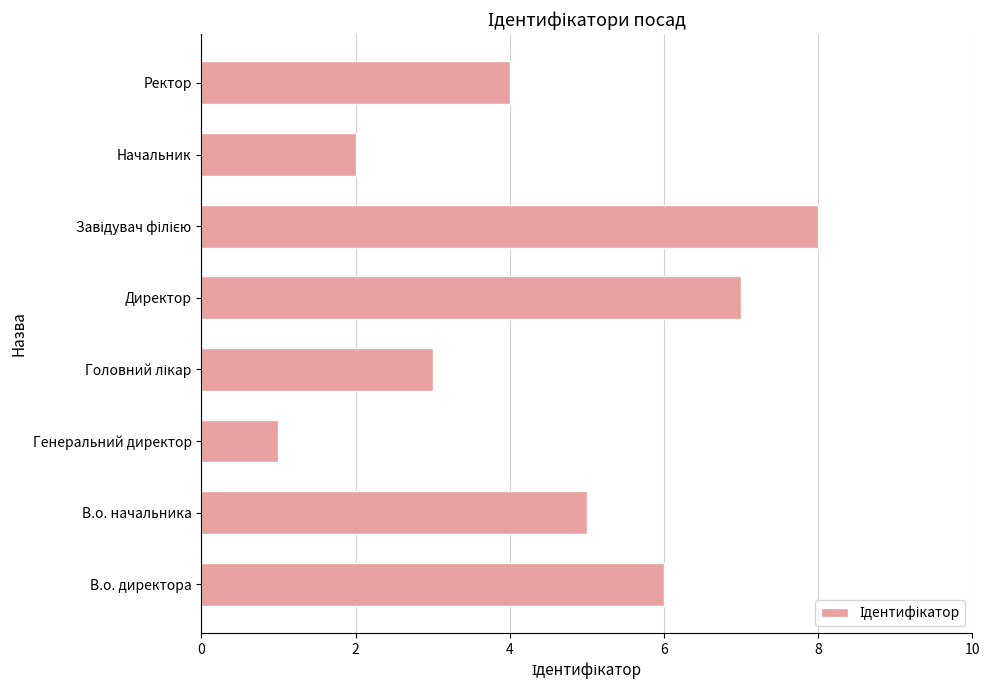

What is the sum of all values?

36